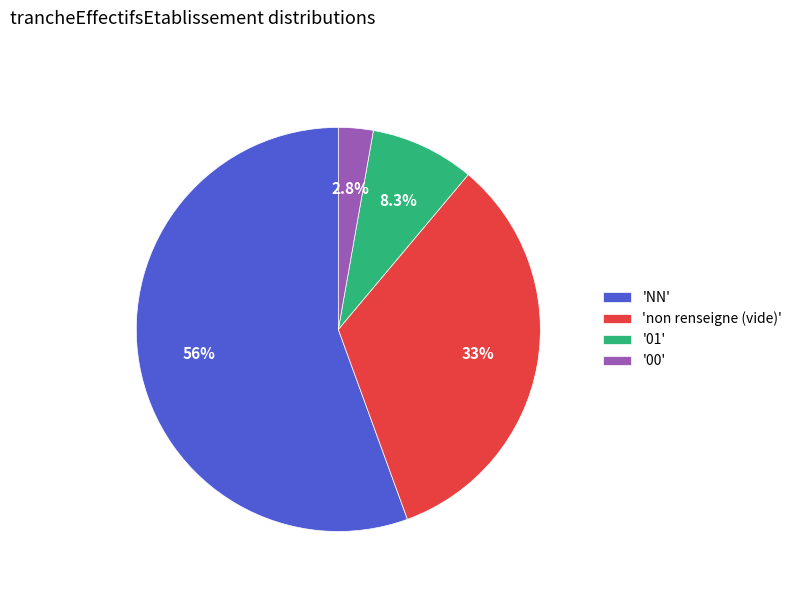

Rank the categories by value from lowest to highest.

'00', '01', 'non renseigne (vide)', 'NN'